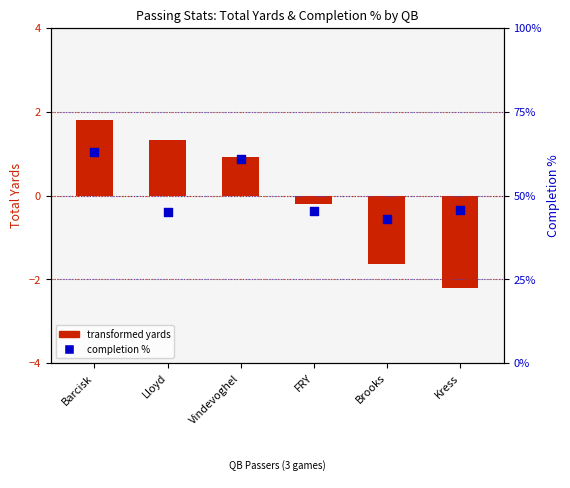

Which series reaches the minimum Y coordinate?

transformed yards